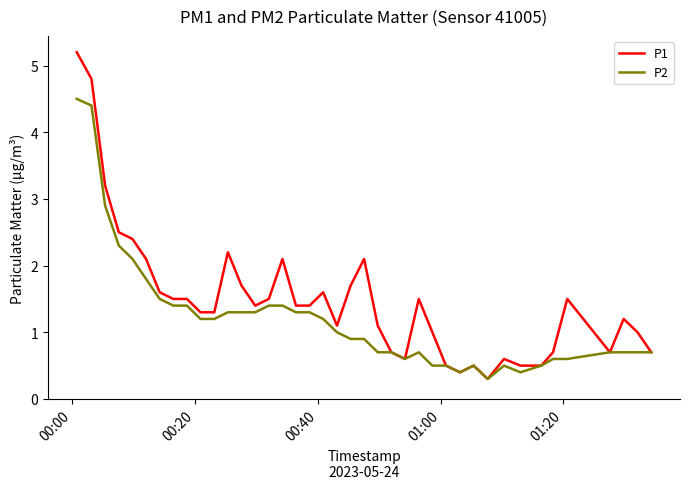

Which series has the widest spread of values?

P1